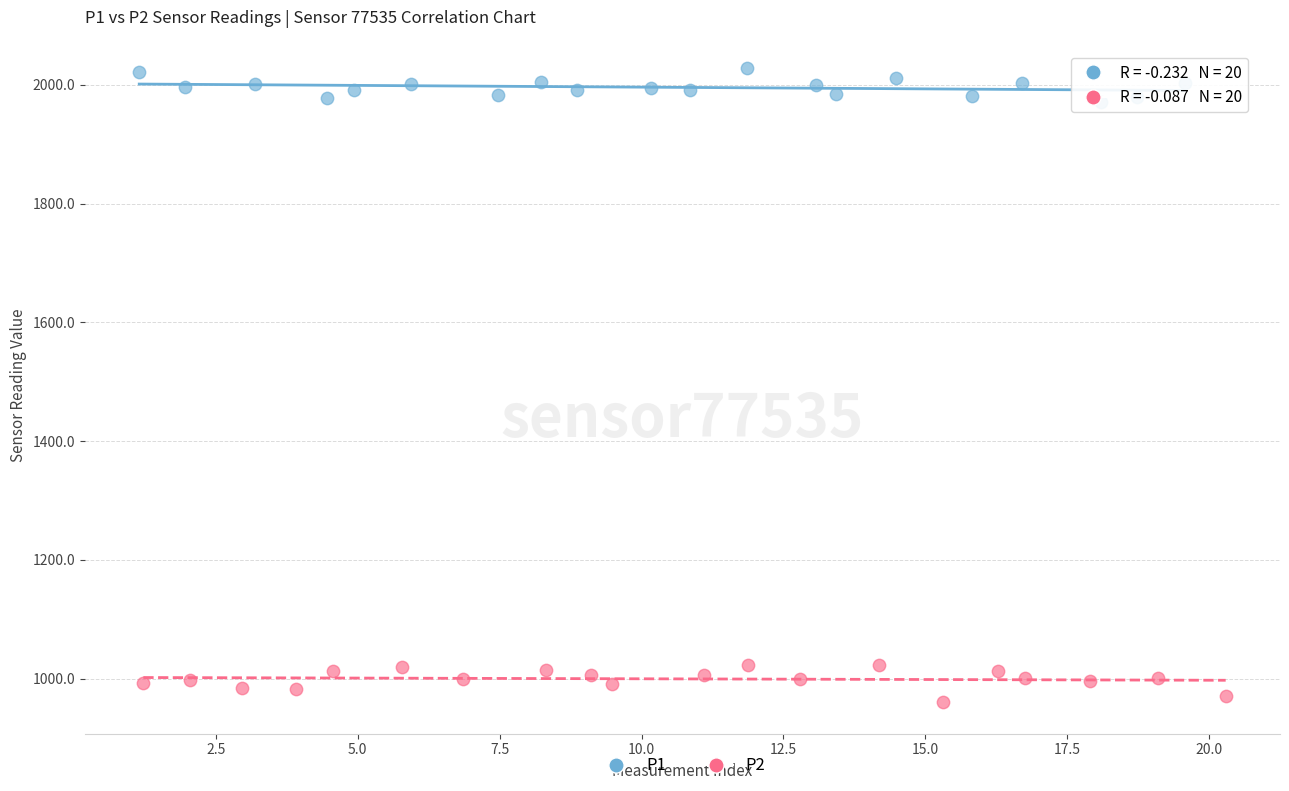

What are all the series names shown in the legend?

P1, P2